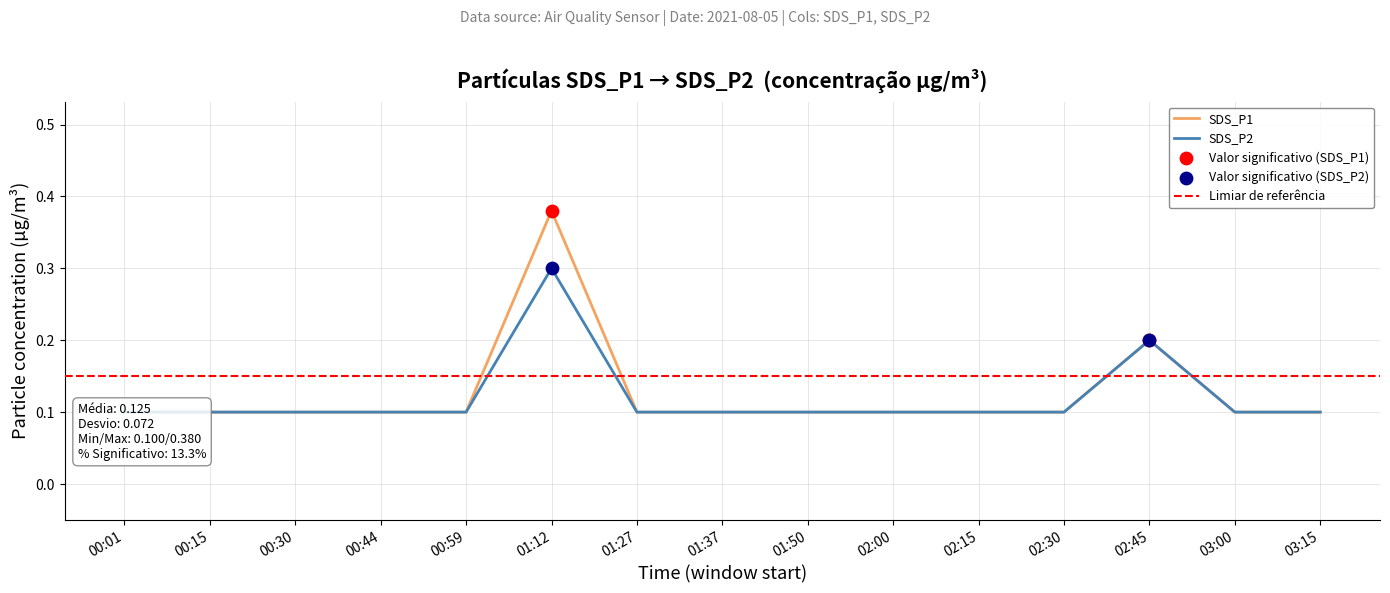

What are all the series names shown in the legend?

SDS_P1, SDS_P2